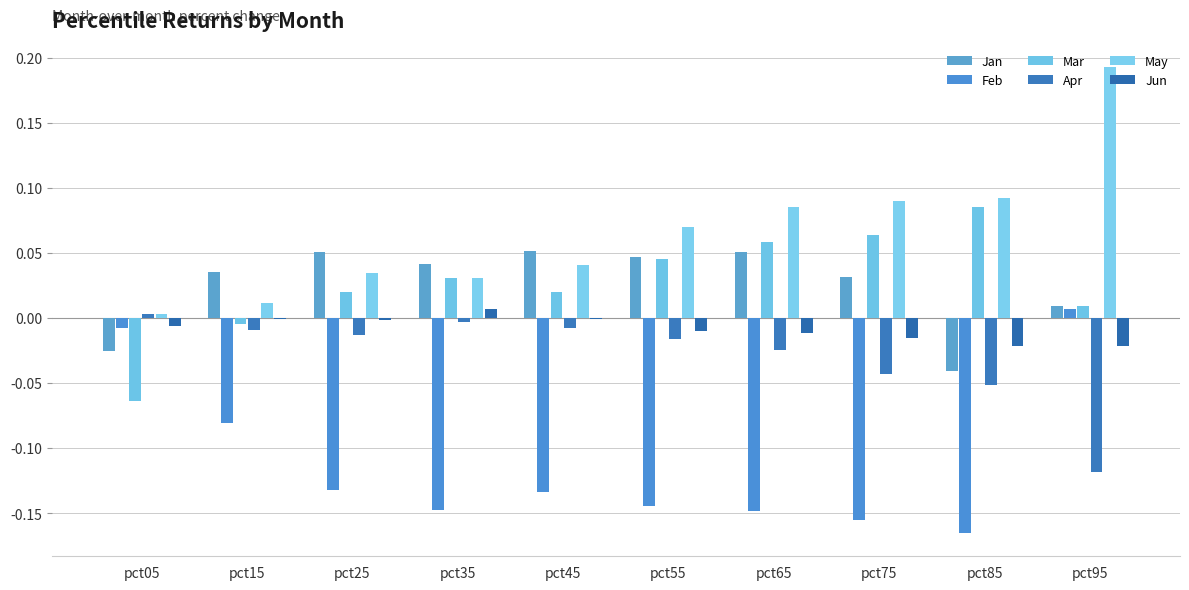

Are the bars grouped side by side (vs. stacked)?

Yes